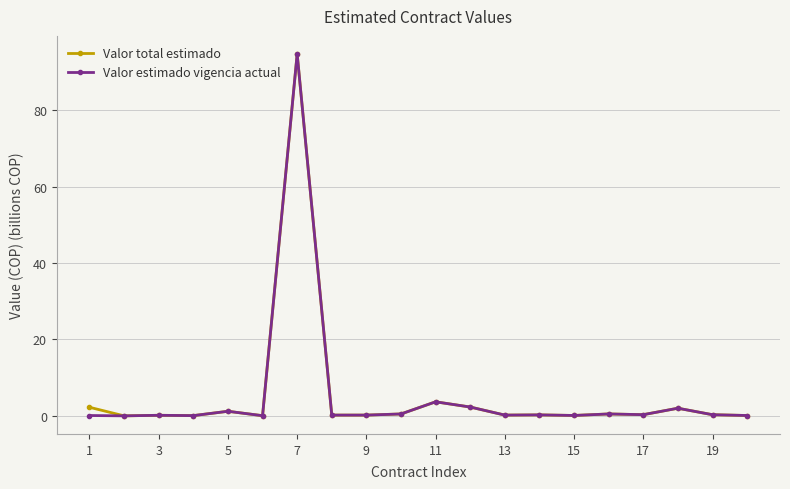

What is the greatest value displayed?

94.7